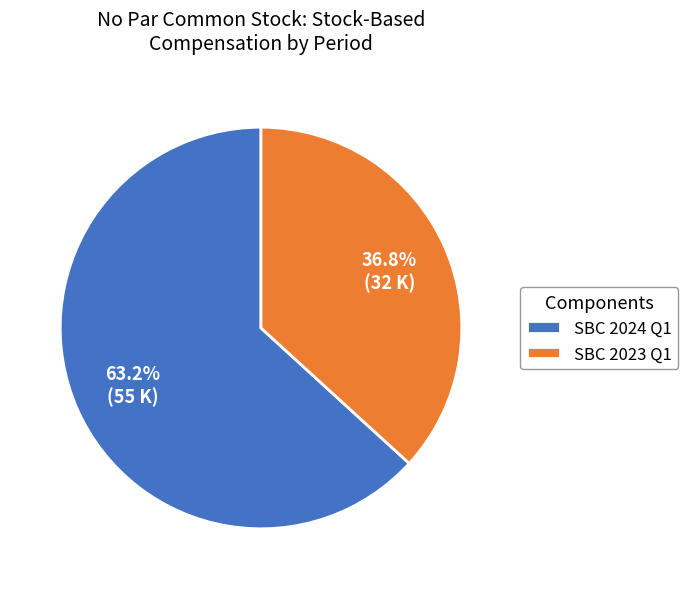

How much of the chart is everything except SBC 2023 Q1?

63.2%